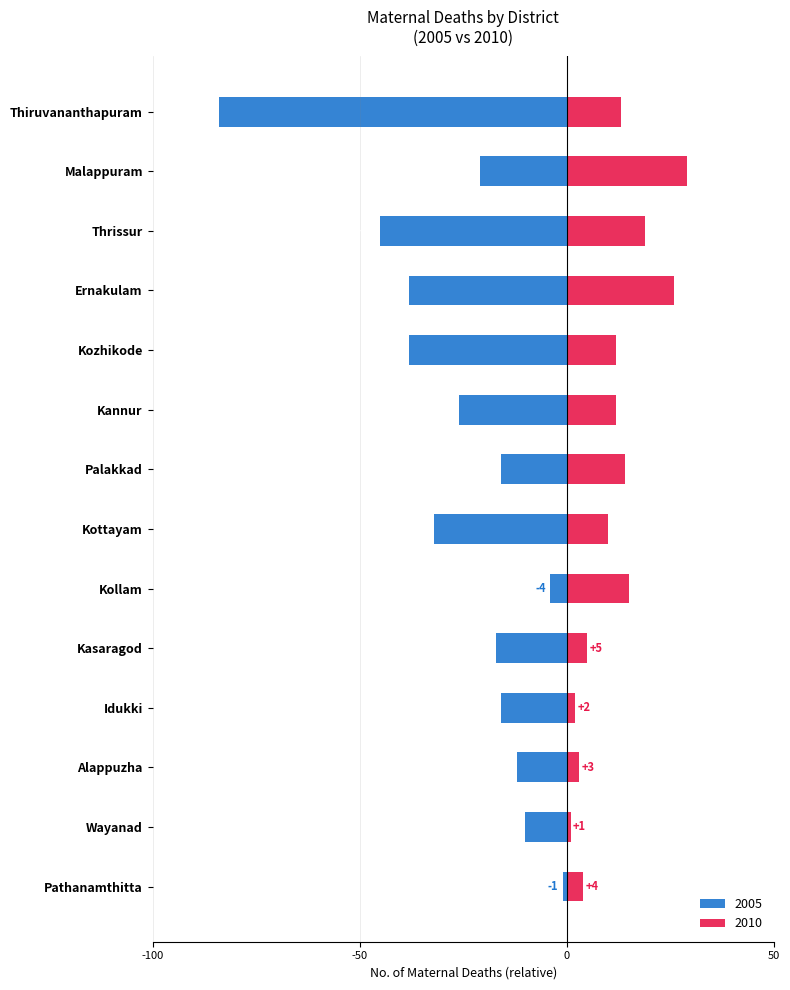

At how many categories does at least one series exceed 81?

1